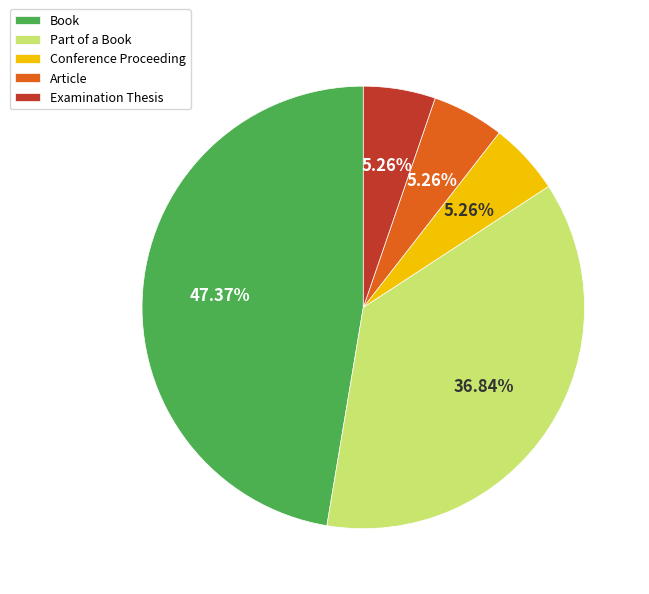

Which slice is the largest?

Book